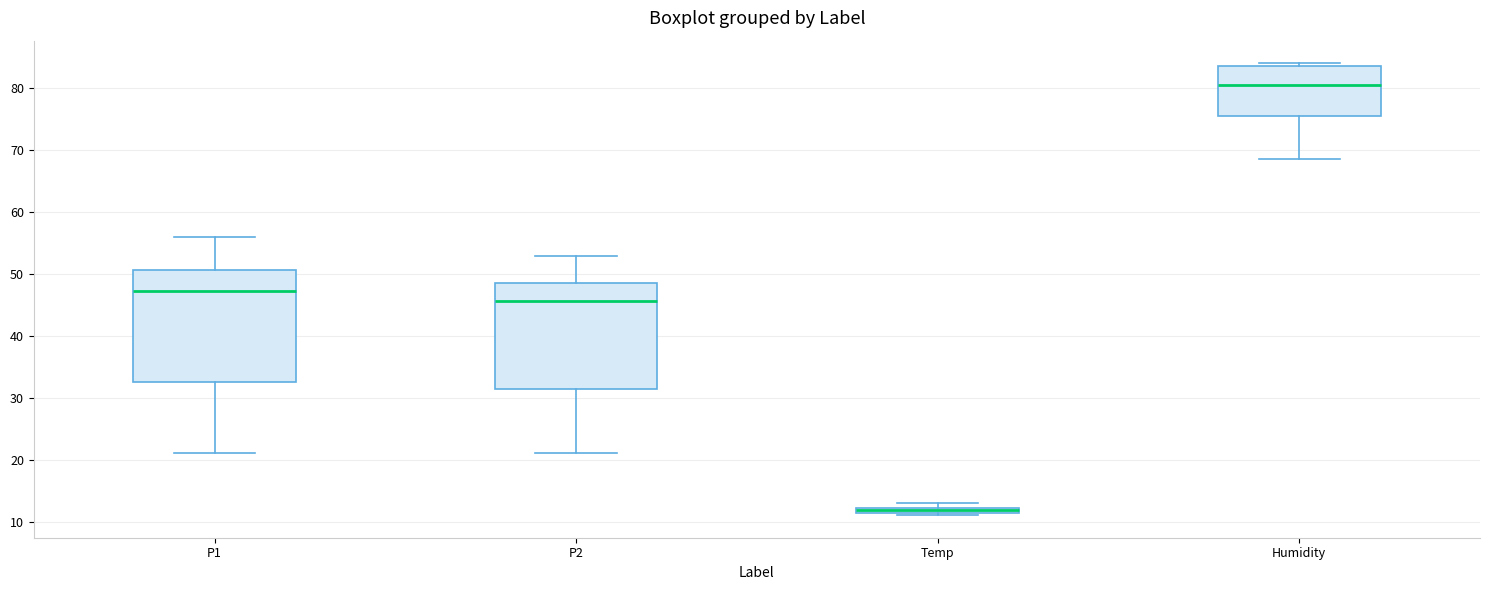

Which box's median line is the highest?

Humidity